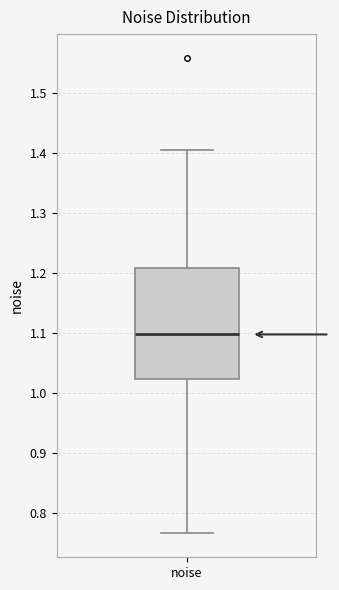

Transcribe this box plot: give where the median line is, the range the box spans, and where the two whiskers end, as read against the y-axis. The values are not printed on the chart, so give them approximately, as read against the axis.

median 1.10, box 1.02 to 1.21, whiskers 0.77 to 1.40